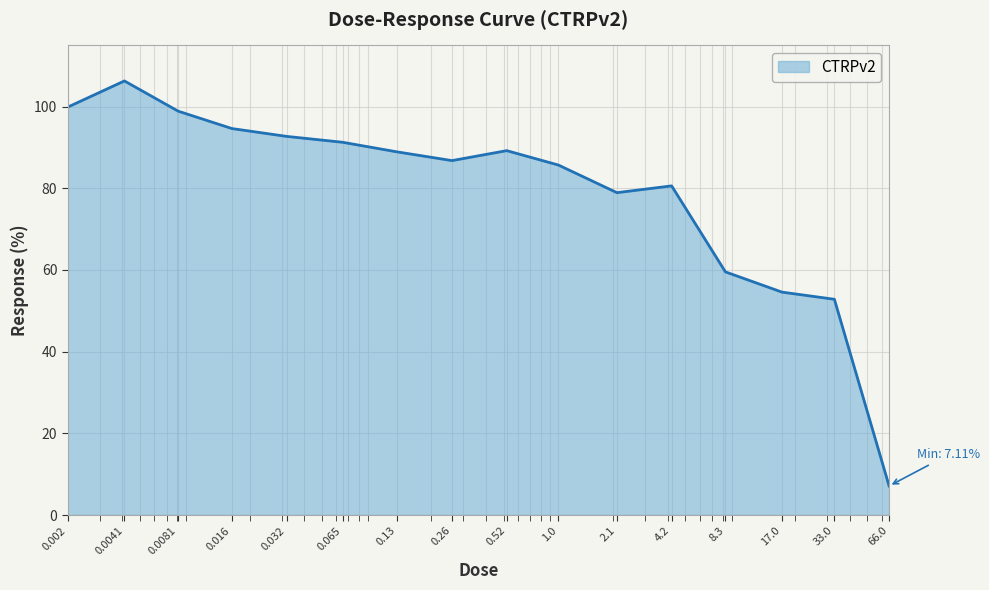

What is the smallest value displayed?

7.1